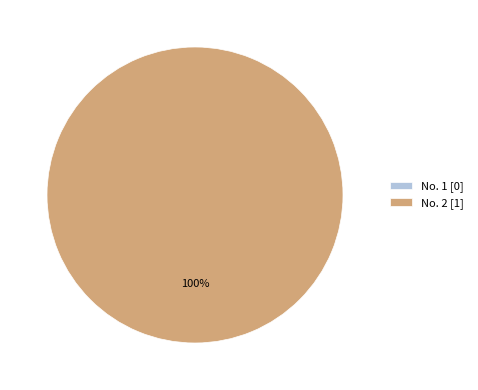

What is the majority slice?

2